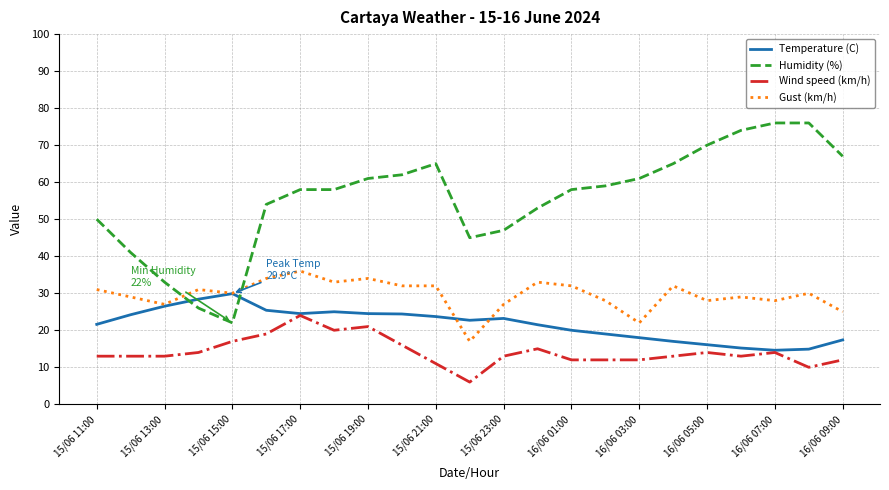

What is the difference between the maximum and second lowest values in the Gust (km/h) series?

14.0